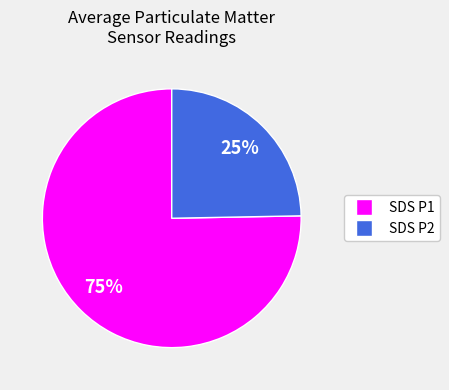

Is there any slice that represents more than half of the pie?

Yes